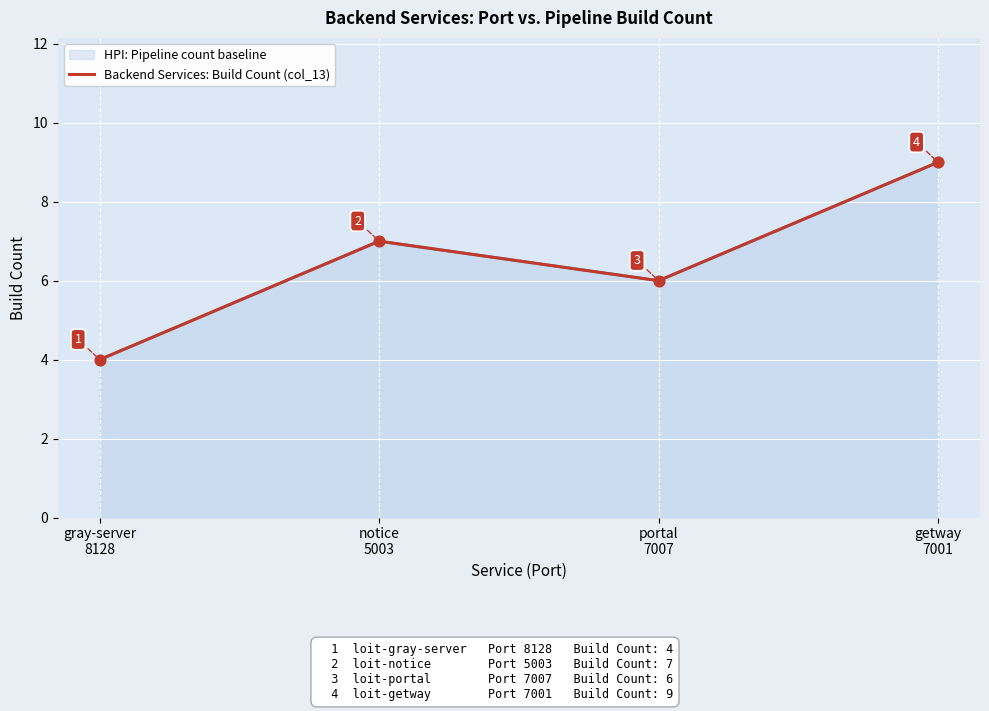

Approximately how many times larger is the value at getway
7001 compared to portal
7007?

1.5